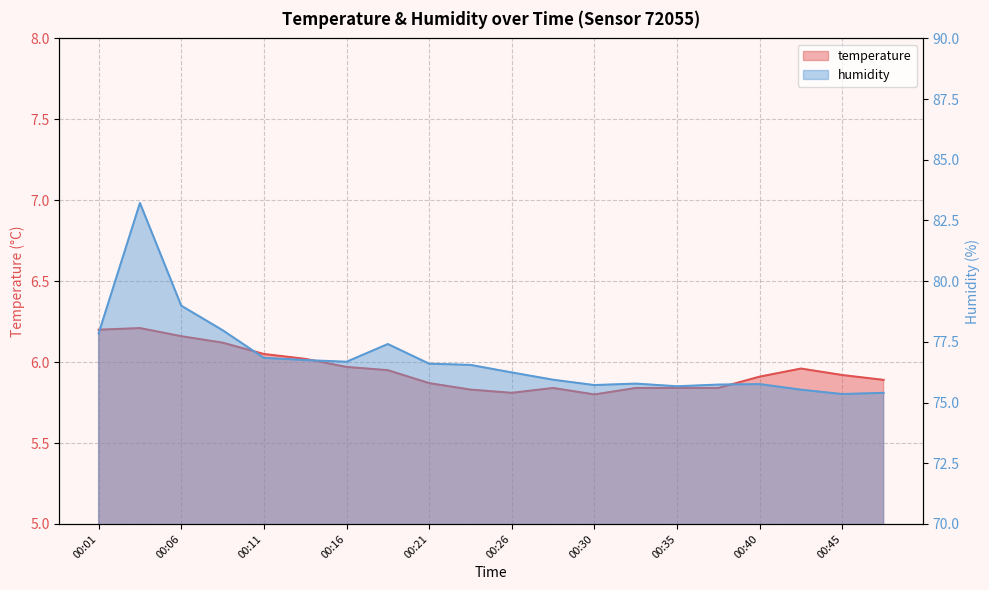

At how many categories does at least one series exceed 59?

20